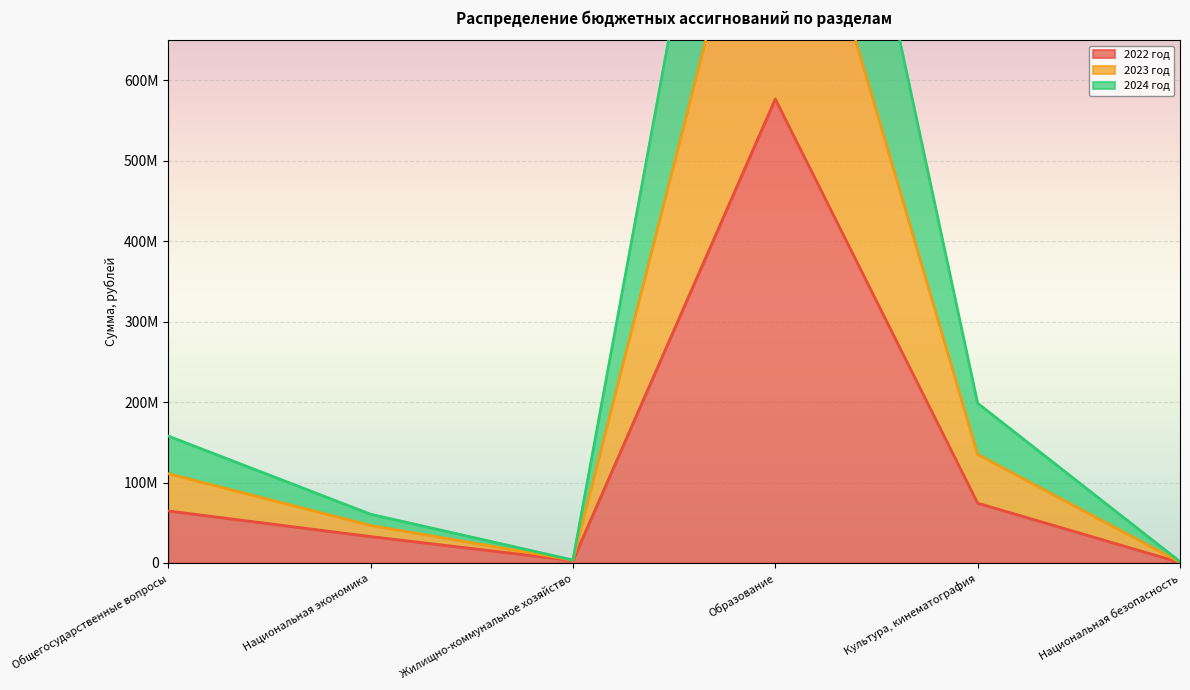

What is the difference between the highest and lowest values at Образование?

794193789.7